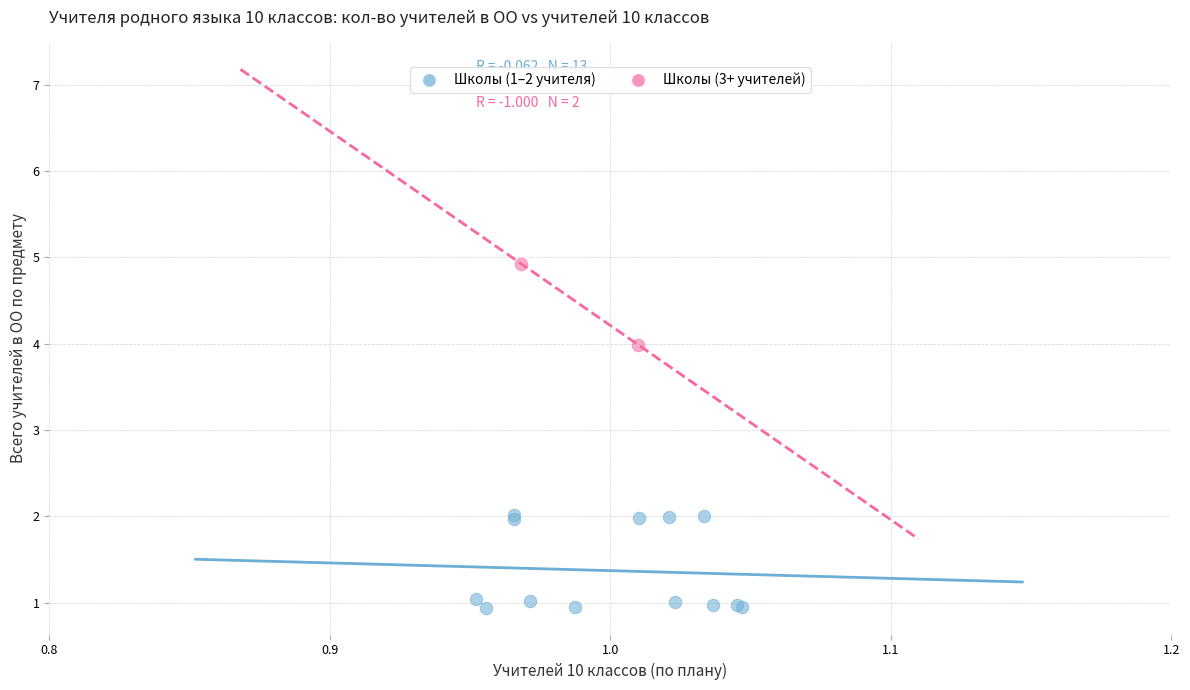

What are all the series names shown in the legend?

Школы (1–2 учителя), Школы (3+ учителей)